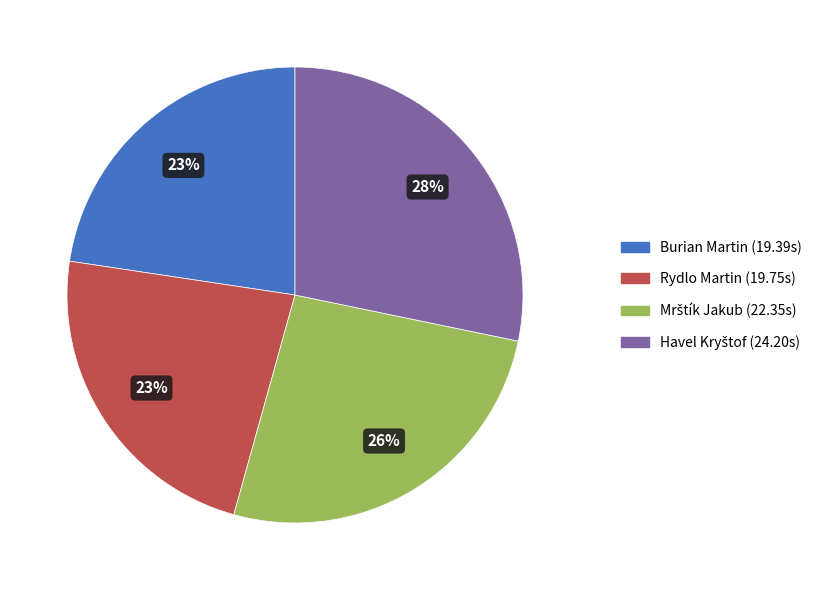

Does any single category account for the majority?

No